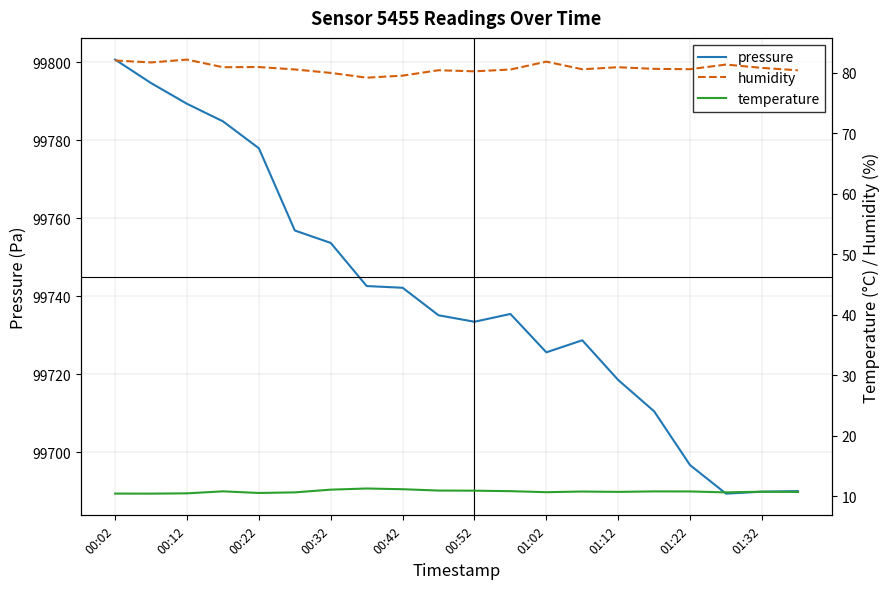

What is the minimum value for pressure?

99689.4